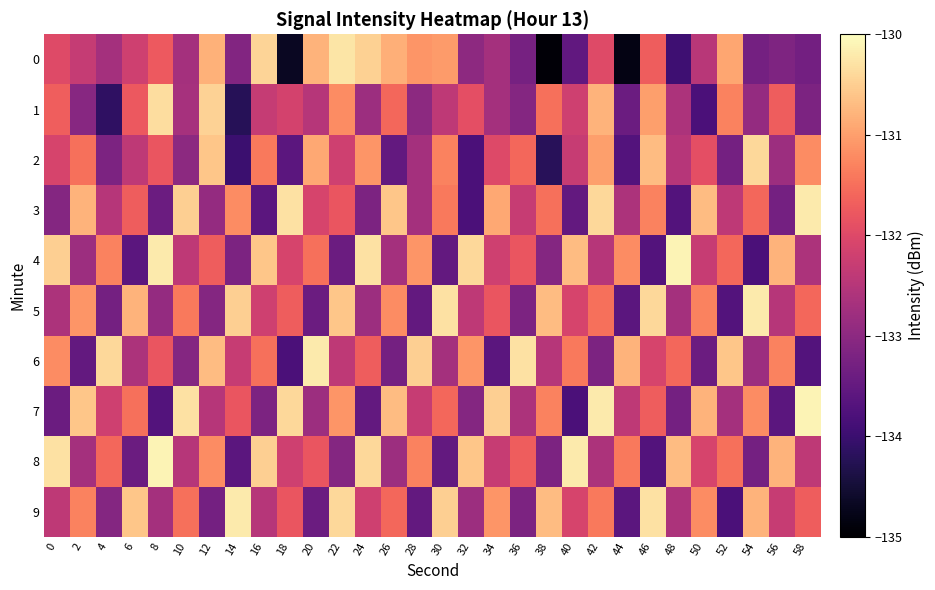

Which series has the largest total across all categories?

8